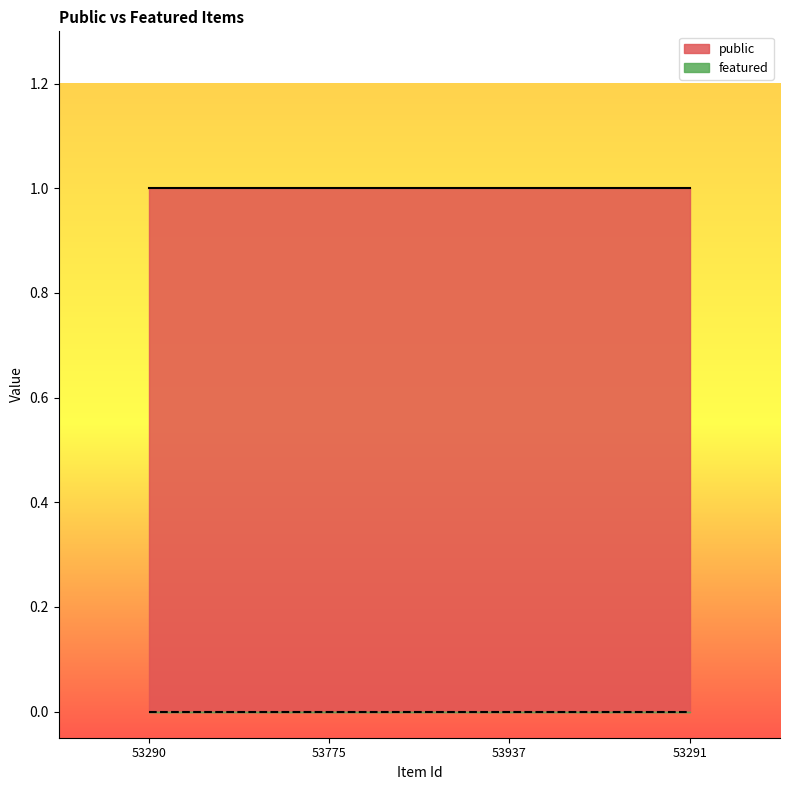

What is the value of the public point at the 4th from the left?

1